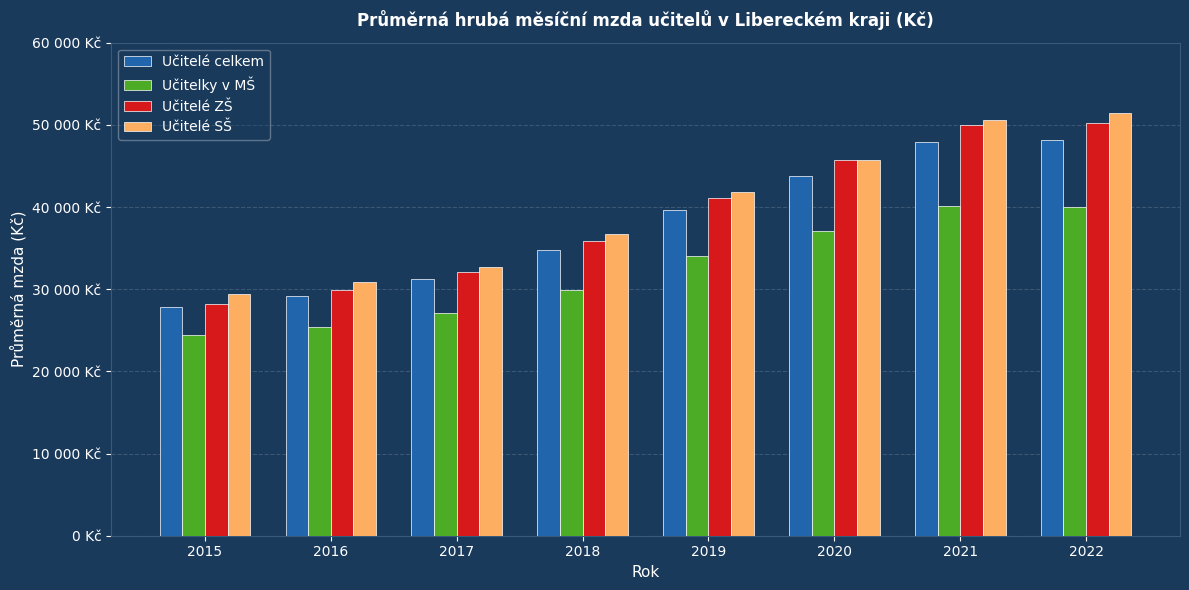

Between 2020 and 2021, which series saw the biggest shift?

Učitelé SŠ